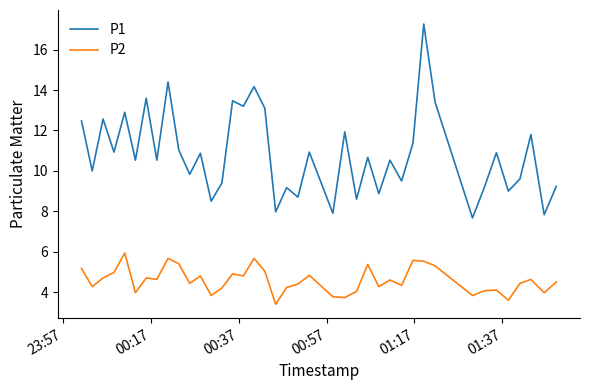

What is the highest value of the P2 series?

5.9